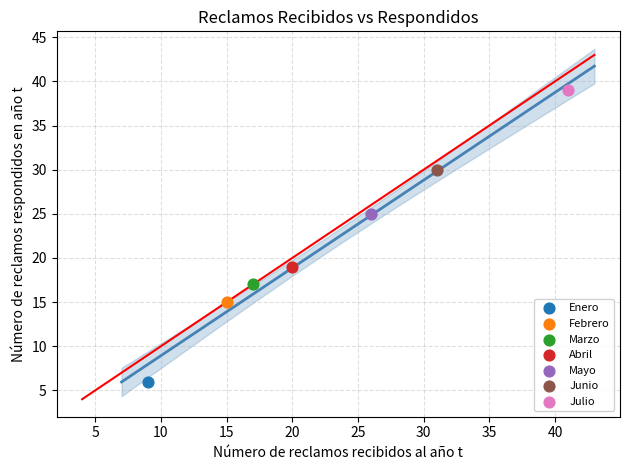

Which series contains the lowest Y value?

Enero